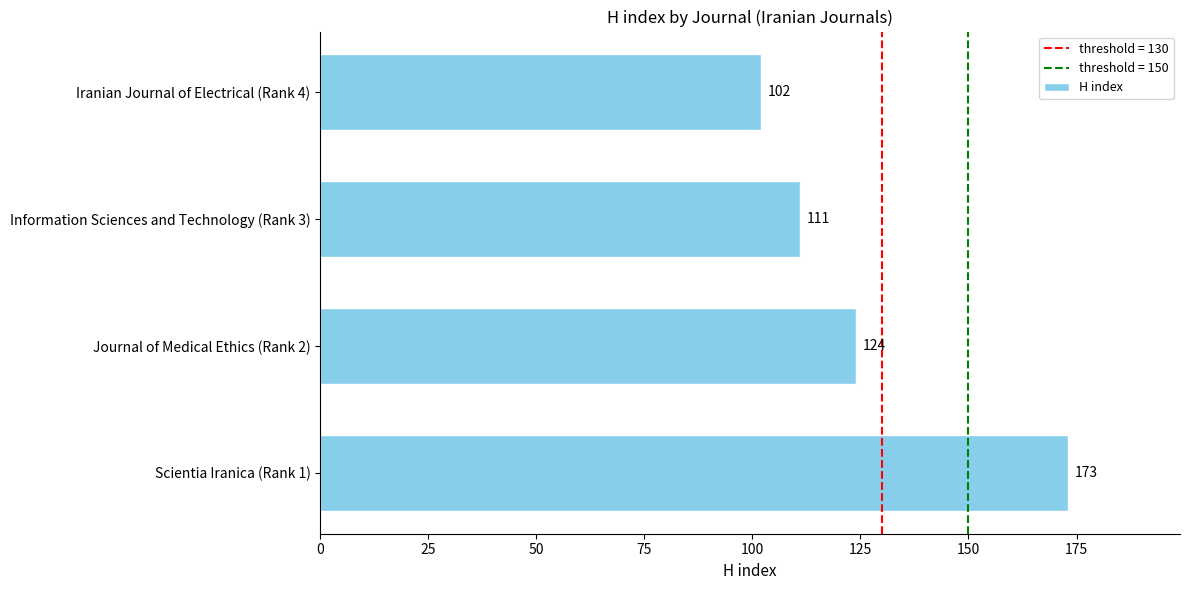

List the labels in order of value, largest first.

Scientia Iranica (Rank 1), Journal of Medical Ethics (Rank 2), Information Sciences and Technology (Rank 3), Iranian Journal of Electrical (Rank 4)